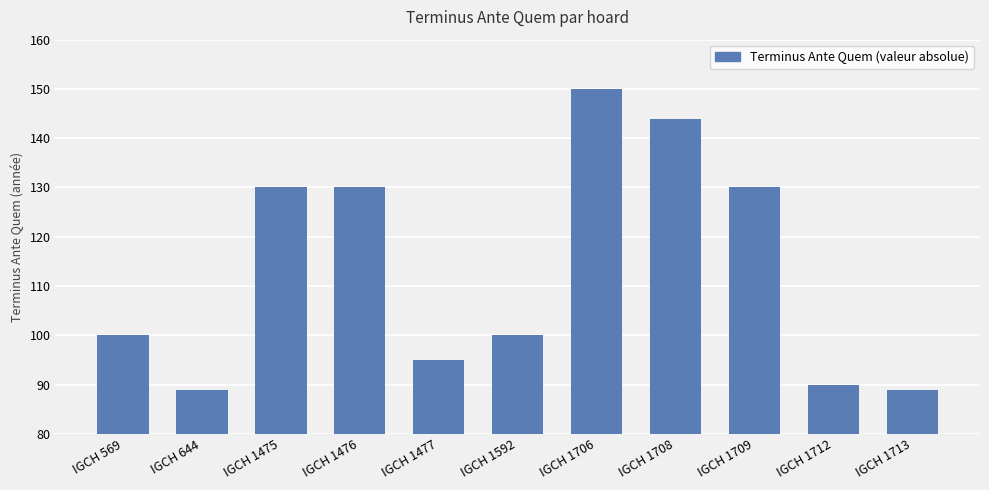

Reading left to right, what are all the values shown in this chart?

100	89	130	130	95	100	150	144	130	90	89